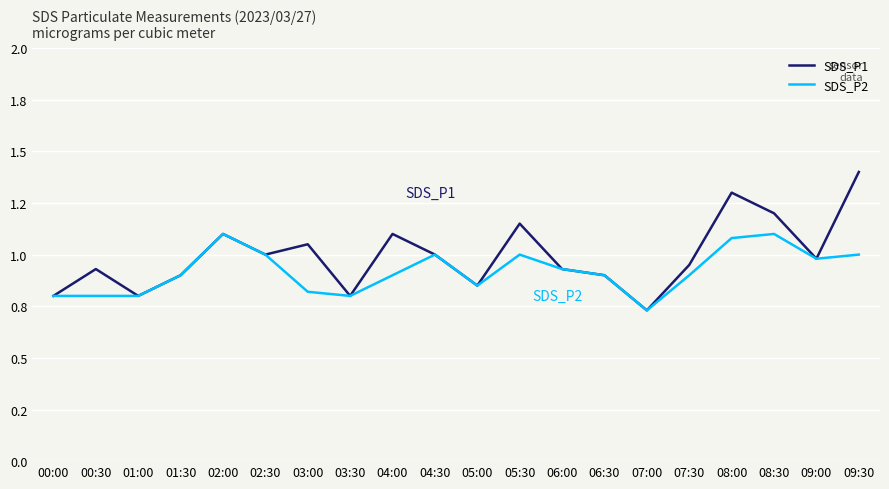

What is the difference between the maximum and second lowest values in the SDS_P1 series?

0.6